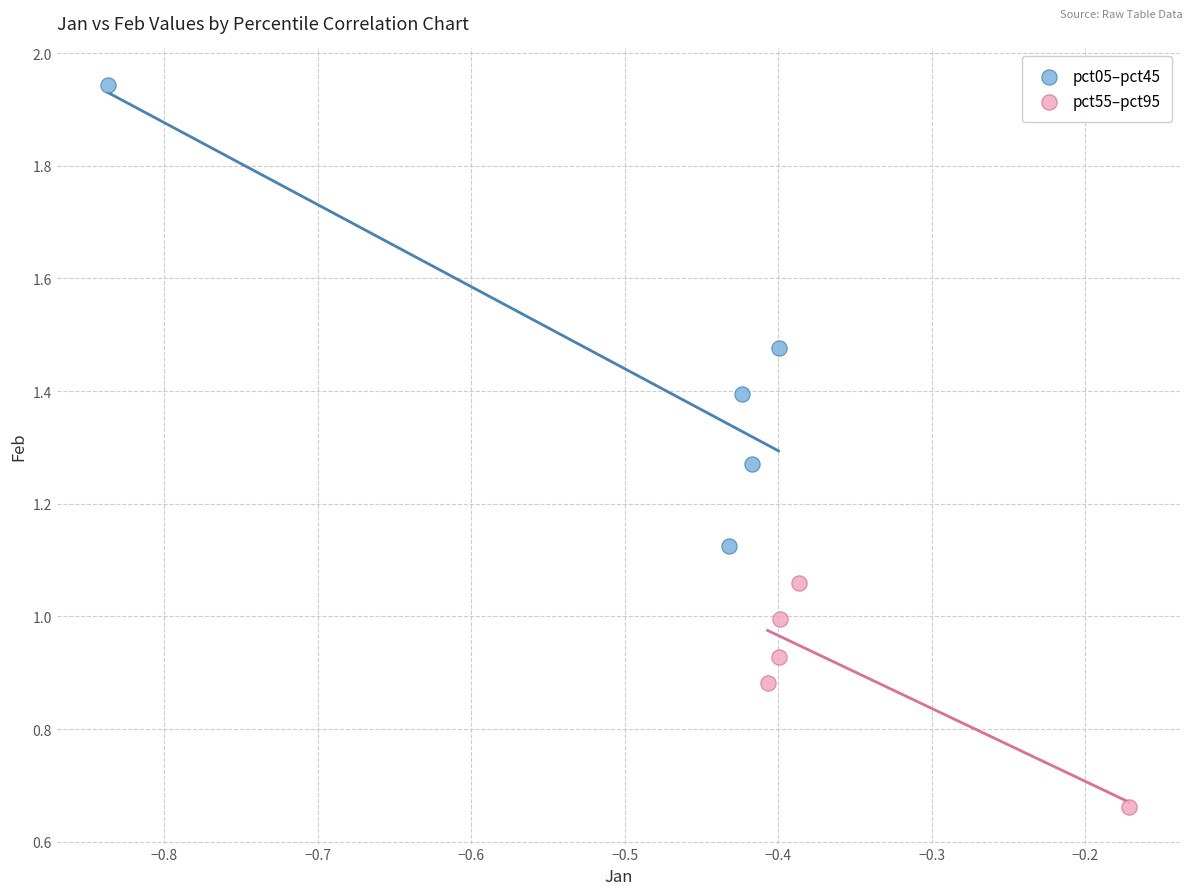

Which series contains the highest Y value?

pct05–pct45